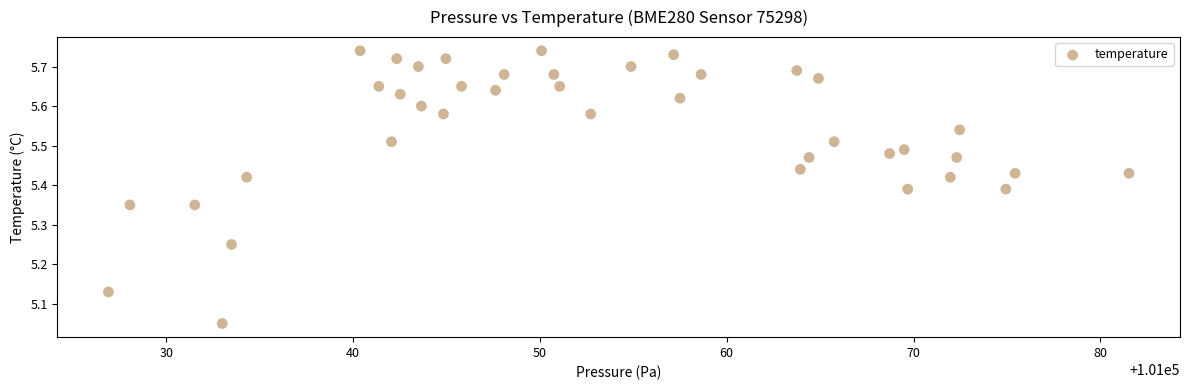

What is the range of X values (max minus min)?

54.6